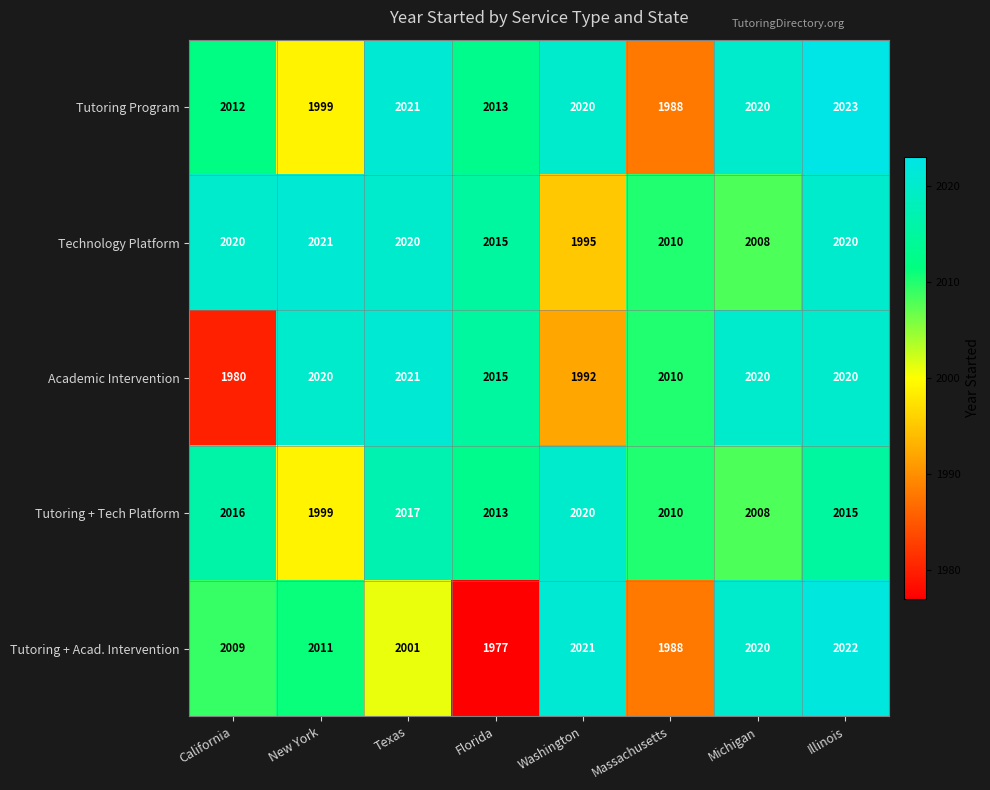

Between Washington and Illinois, which series saw the biggest shift?

Academic Intervention